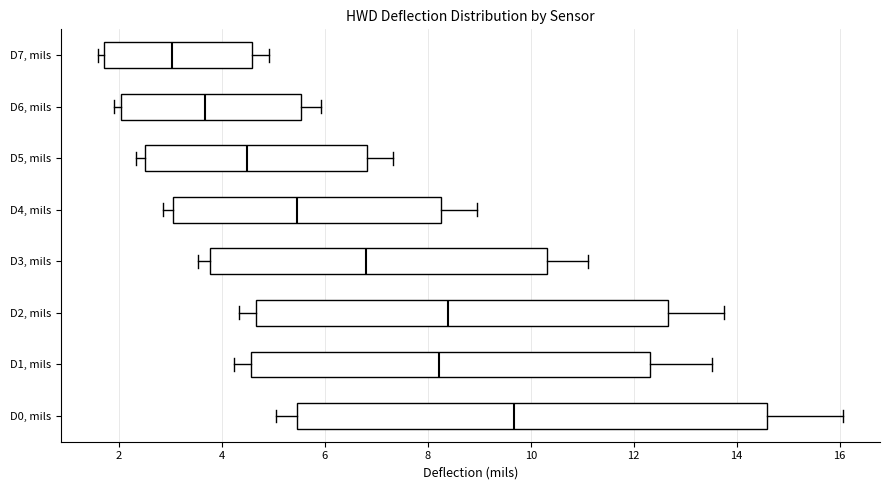

Which box is the widest, from its left edge to its right edge?

D0, mils